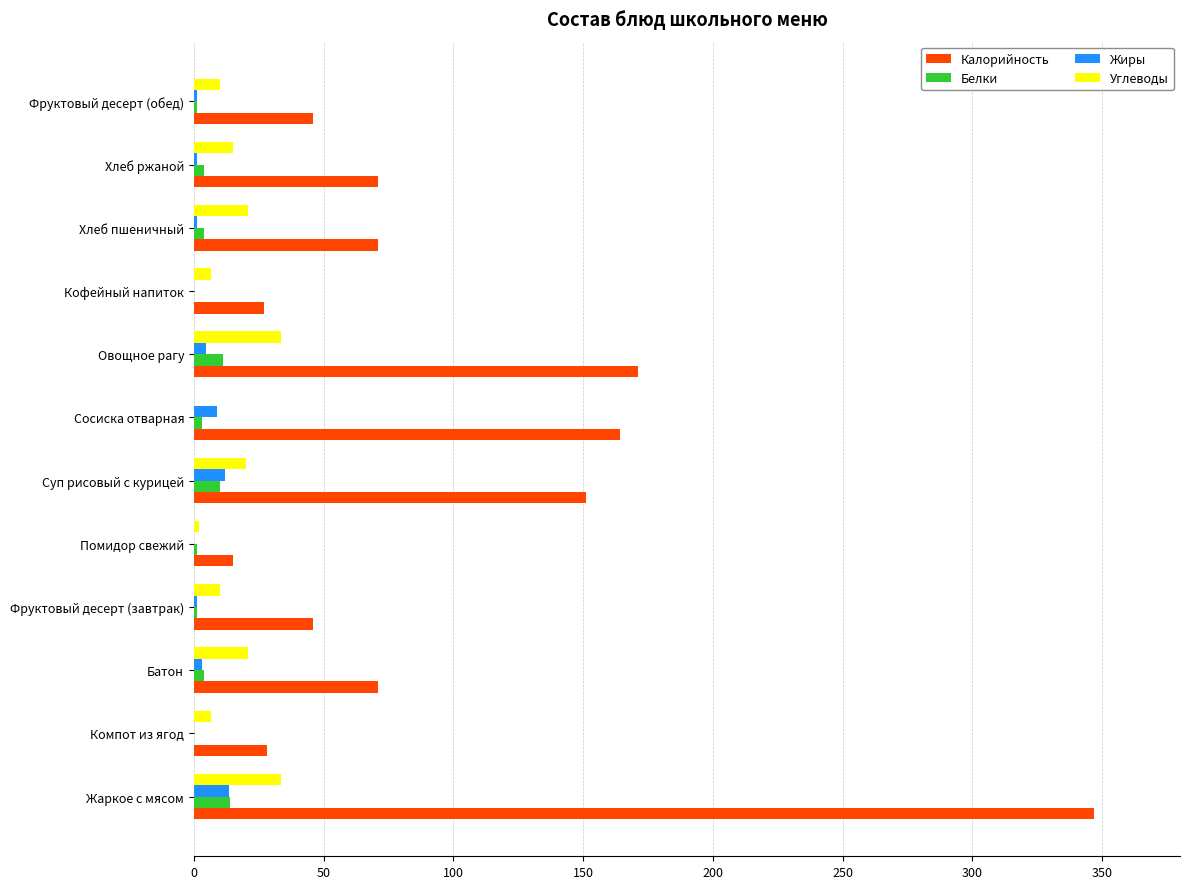

What is the sum of all Углеводы values?

179.4